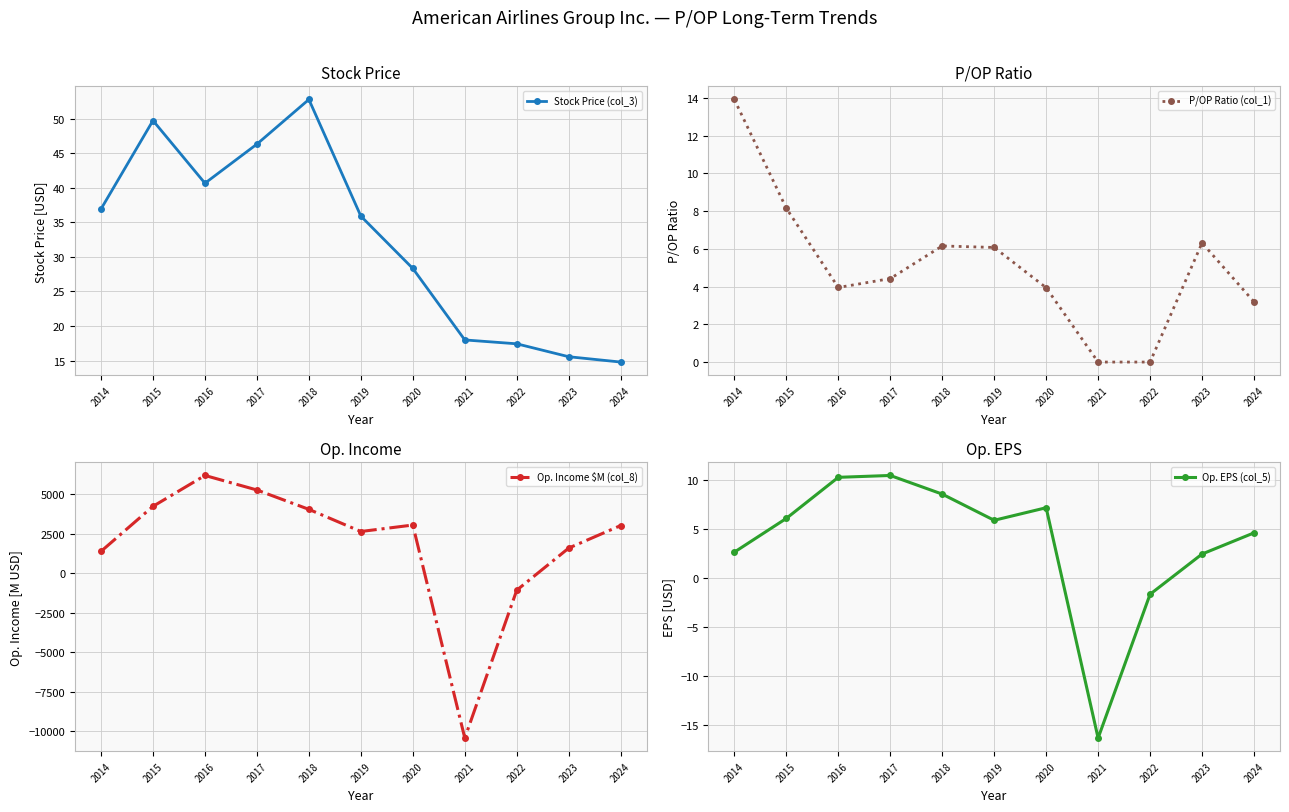

Rank the series at 2017 from highest to lowest value.

Op. Income $M (col_8), Stock Price (col_3), Op. EPS (col_5), P/OP Ratio (col_1)